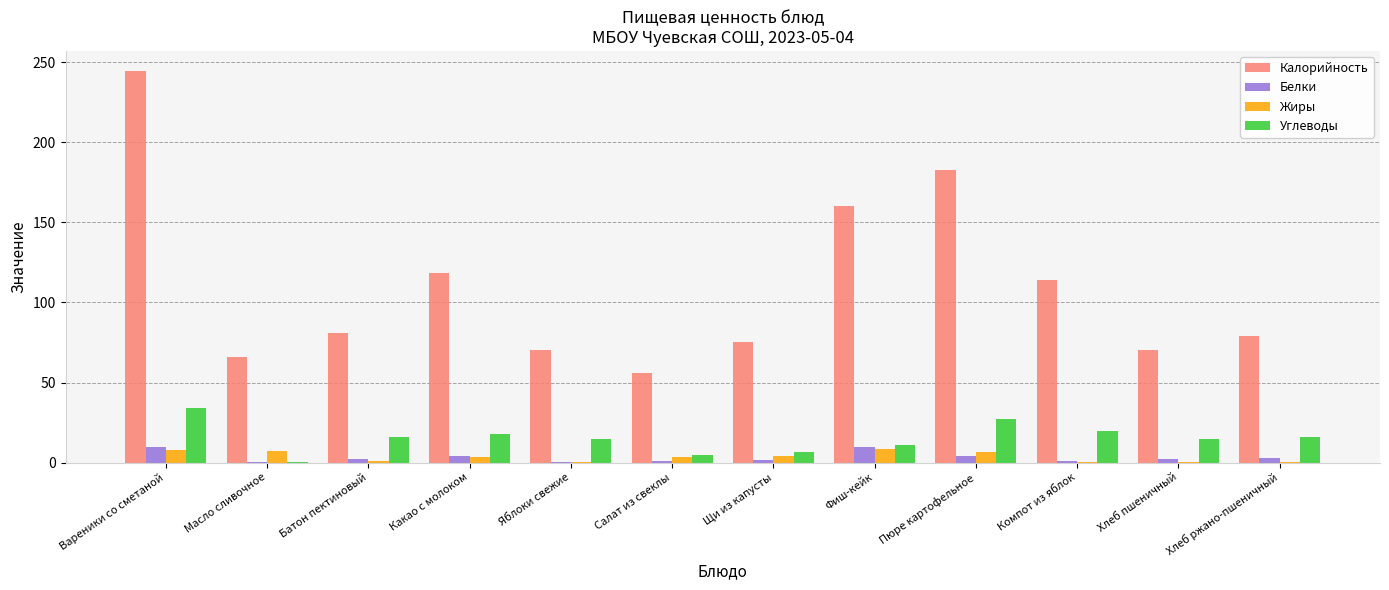

Count the number of categories in the chart.

12